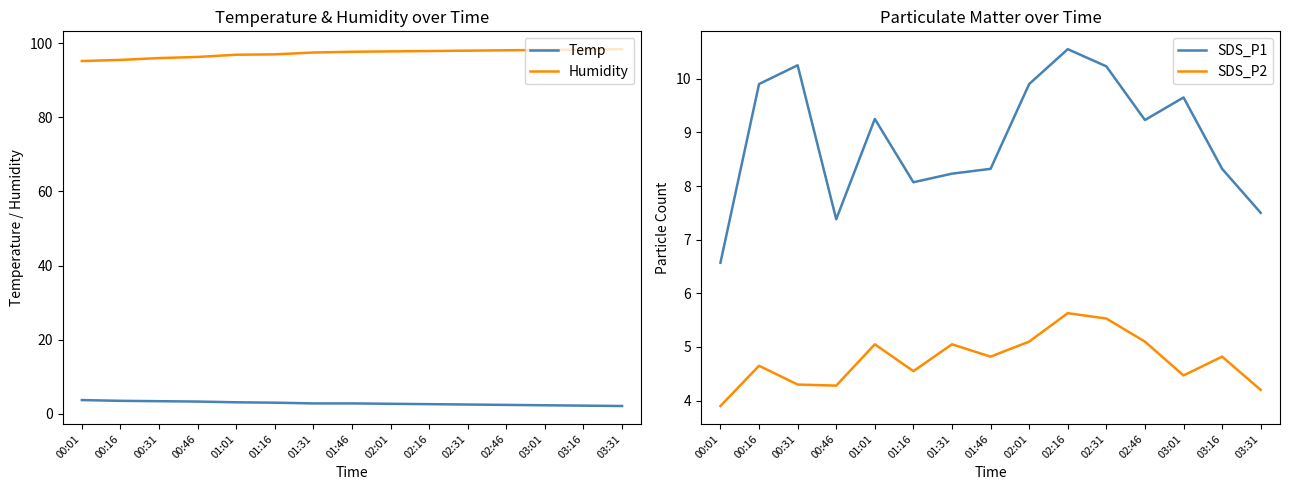

What is the label of the 12th point from the left?

02:46